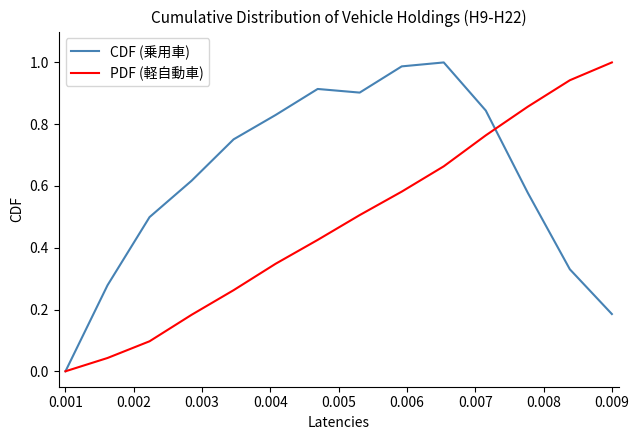

List the series in order of their overall mean, highest first.

CDF (乗用車), PDF (軽自動車)